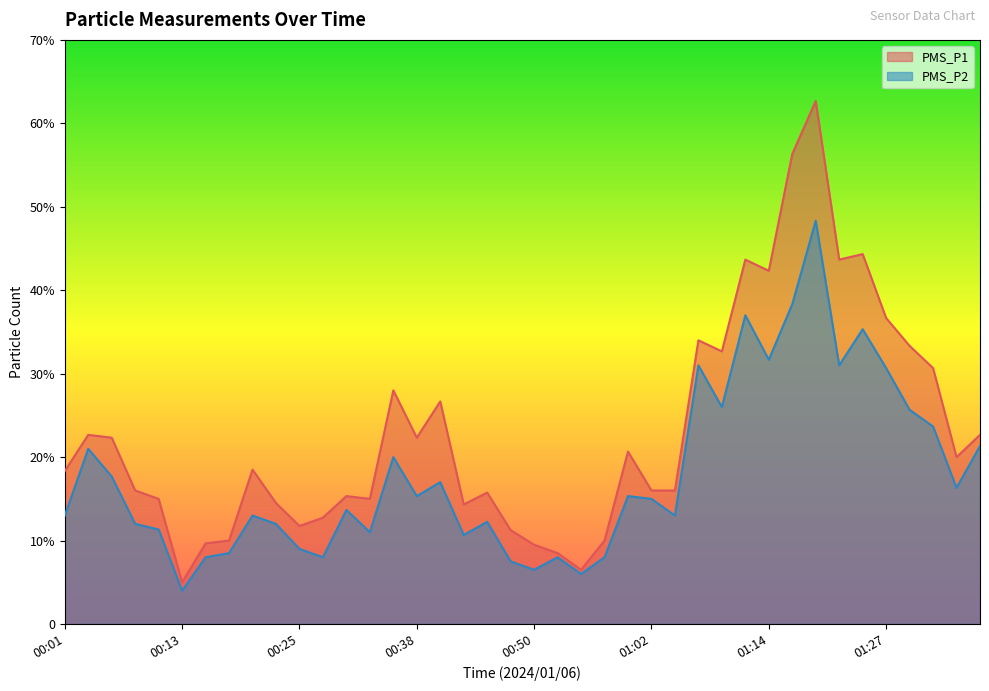

What is the difference between the maximum and minimum values in the PMS_P1 series?

57.7